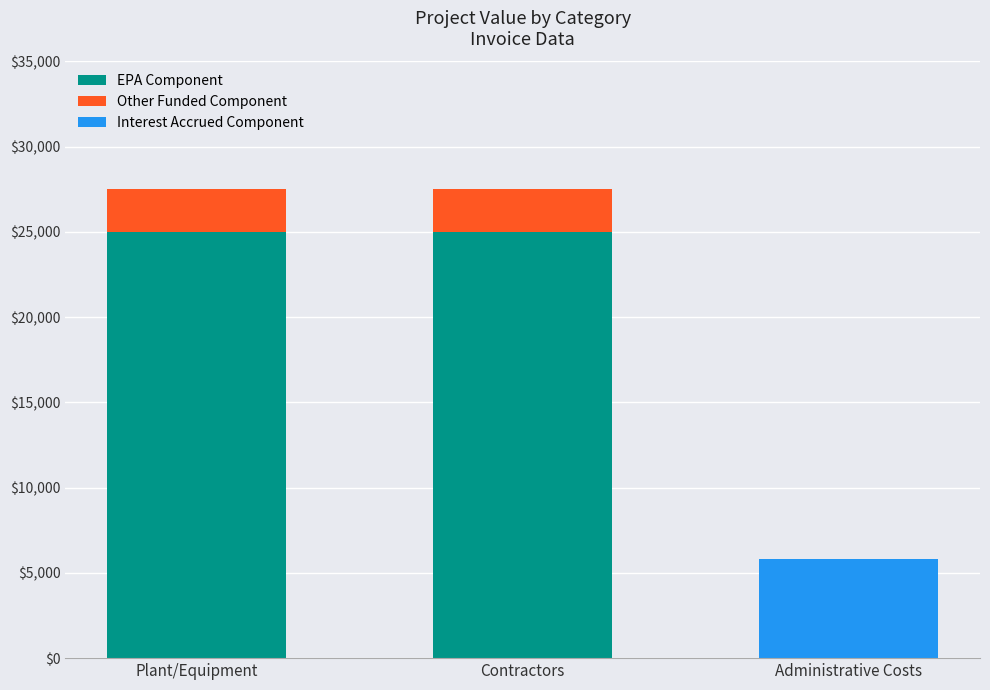

Read the EPA Component value at Plant/Equipment.

25000